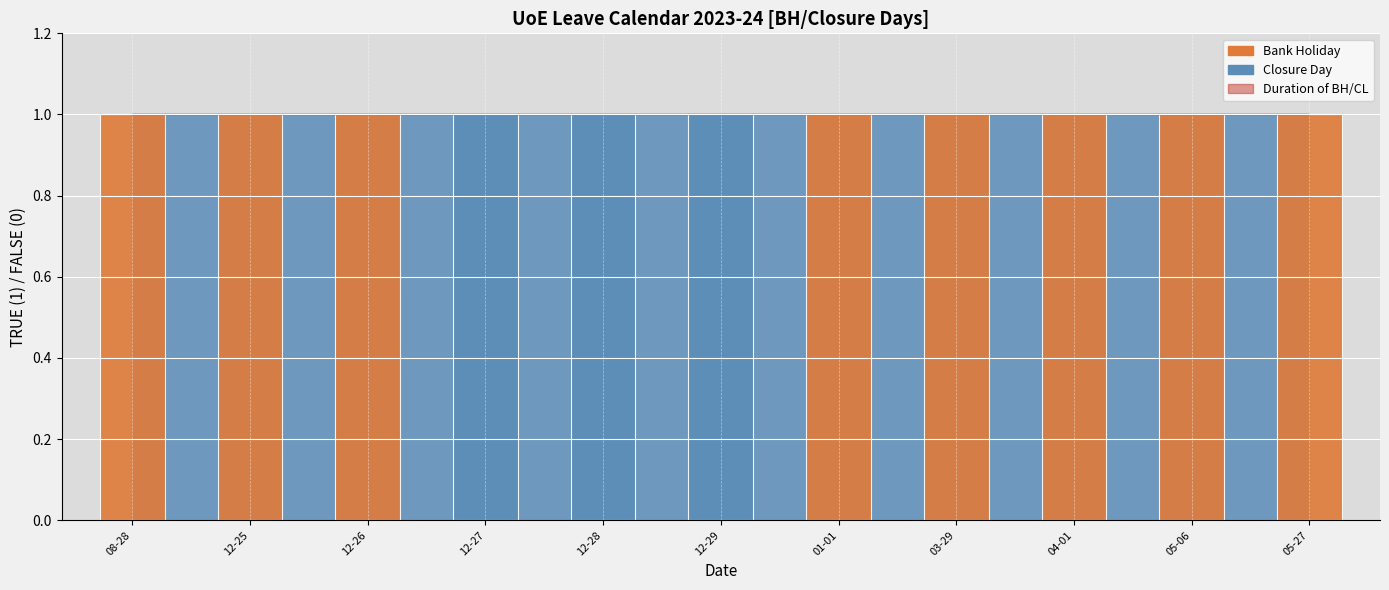

What is the highest value of the TRUE (1)/FALSE (0) series?

1